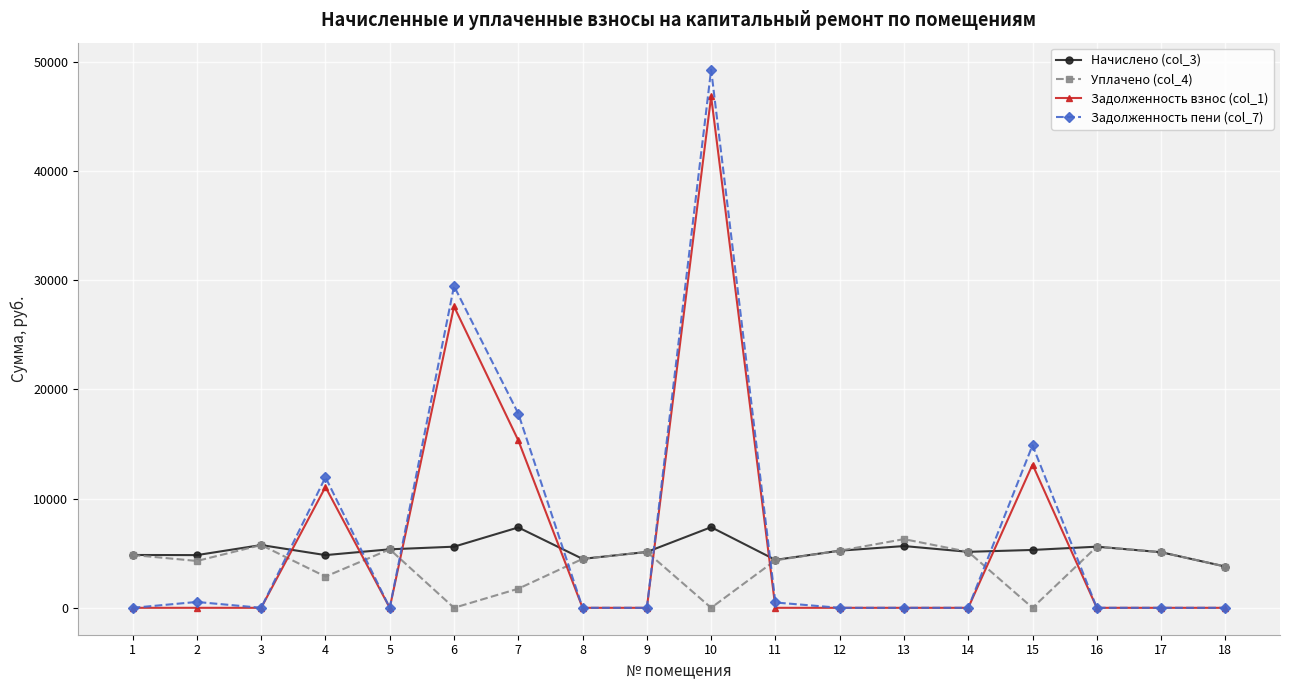

What is the difference between the highest and lowest values at 1?

4838.4